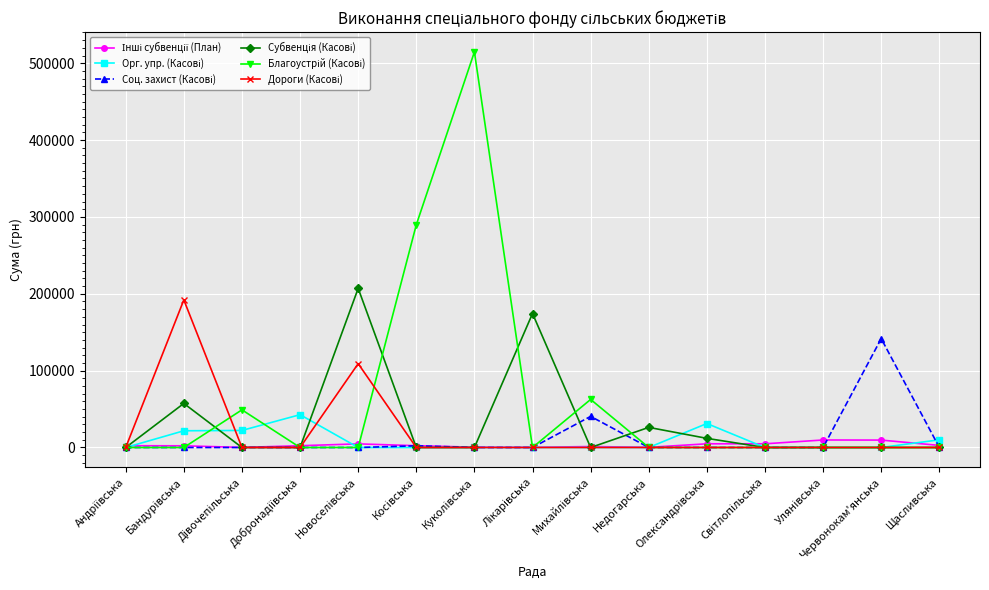

How many distinct data groups are displayed?

6